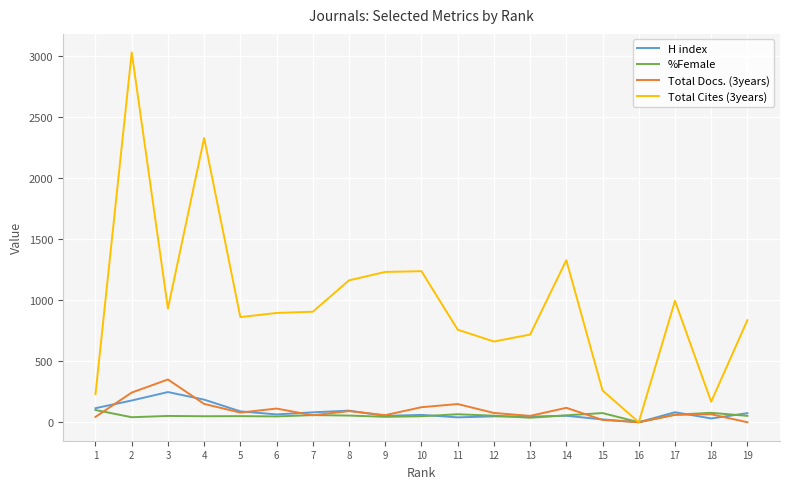

Which series has the largest range (max minus min)?

Total Cites (3years)